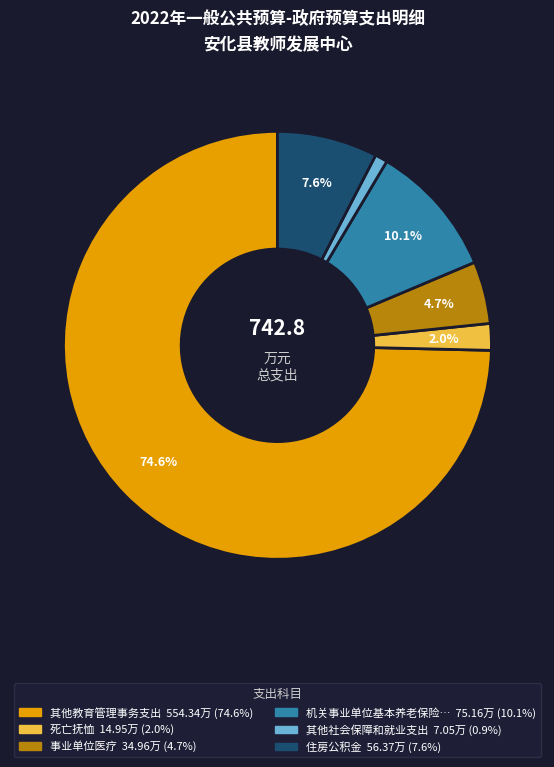

Is there a majority slice in this chart?

Yes